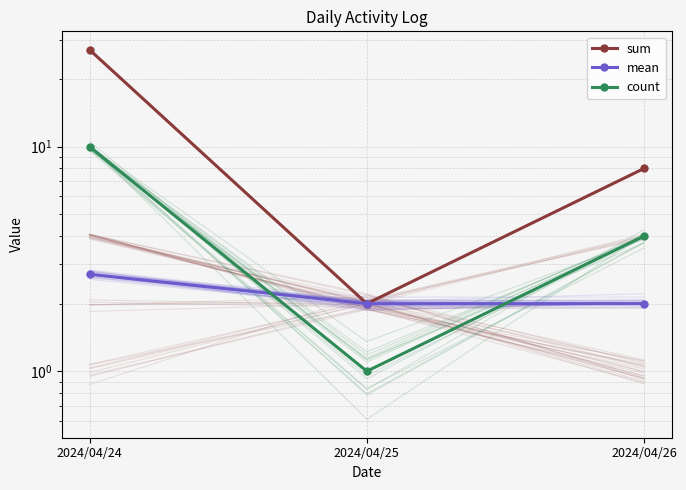

List the labels in order of count value, largest first.

2024/04/24, 2024/04/26, 2024/04/25